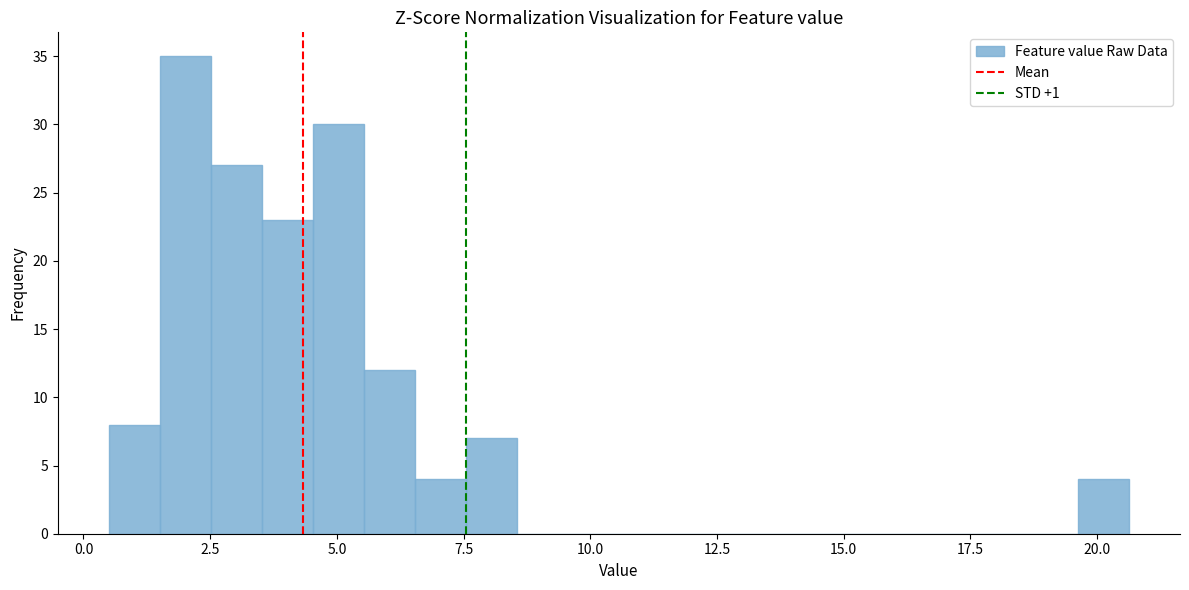

Around what value on the x-axis is the tallest bar? Give the approximate position of its centre, as read against the axis.

2.0